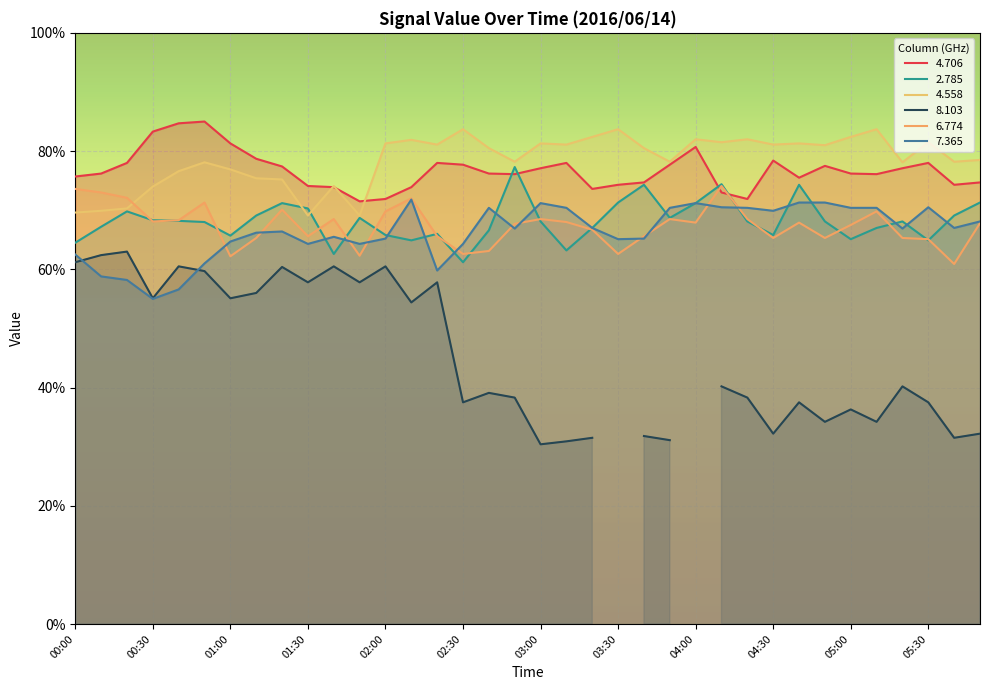

Does the chart display data point markers on the line(s)?

No